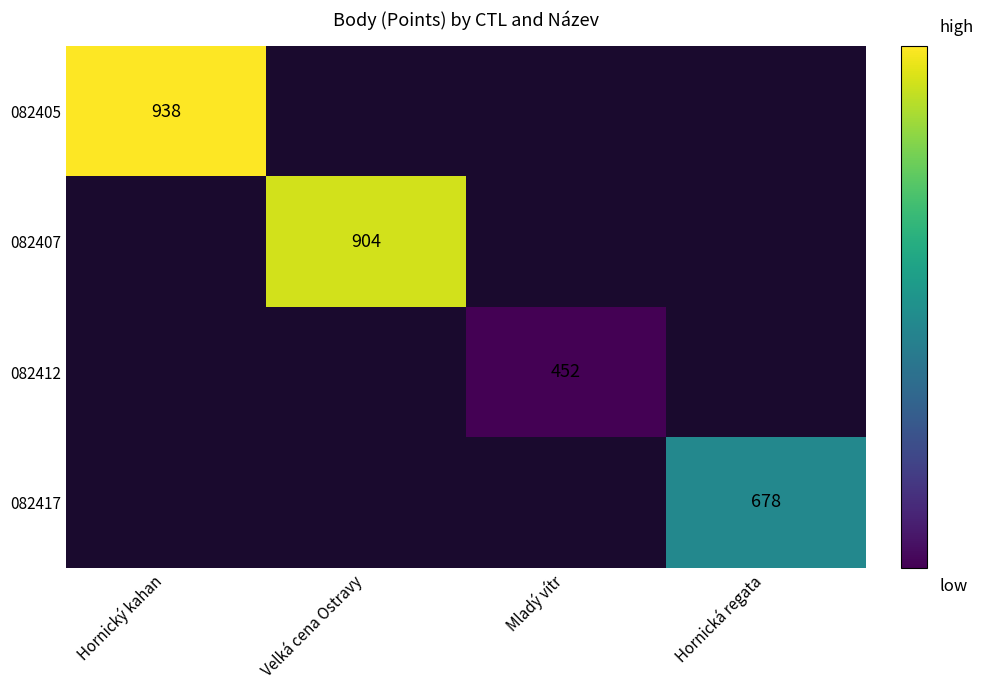

The 082405 series shows 1233 at Hornický kahan. True or false?

False